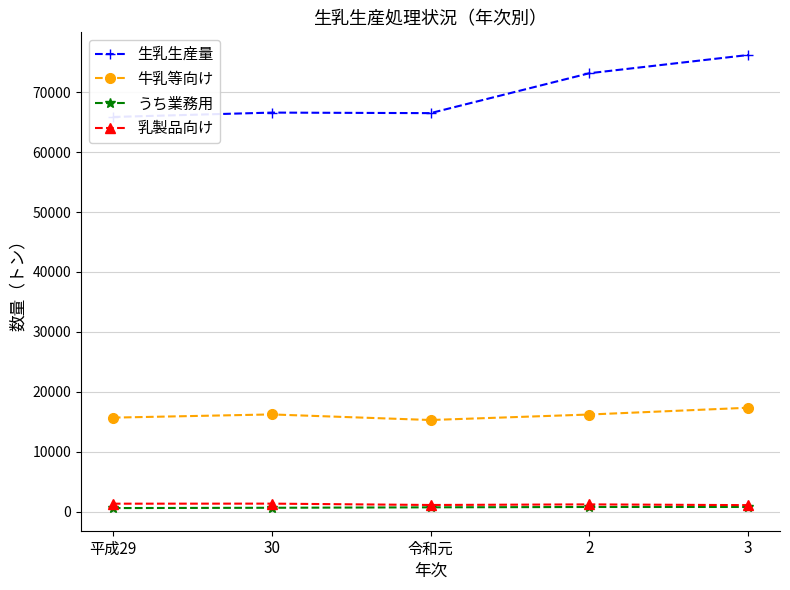

Reading right to left, transcribe all the data shown in this chart.

生乳生産量: 3=76191	2=73148	令和元=66492	30=66581	平成29=65851
牛乳等向け: 3=17350	2=16220	令和元=15302	30=16234	平成29=15699
うち業務用: 3=797	2=795	令和元=738	30=664	平成29=614
乳製品向け: 3=1102	2=1228	令和元=1128	30=1354	平成29=1345